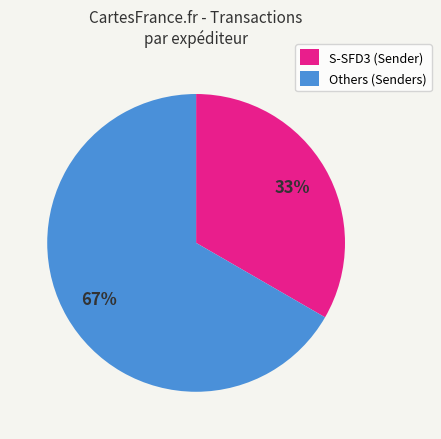

The Others (Senders) slice represents 54% of the pie. True or false?

False